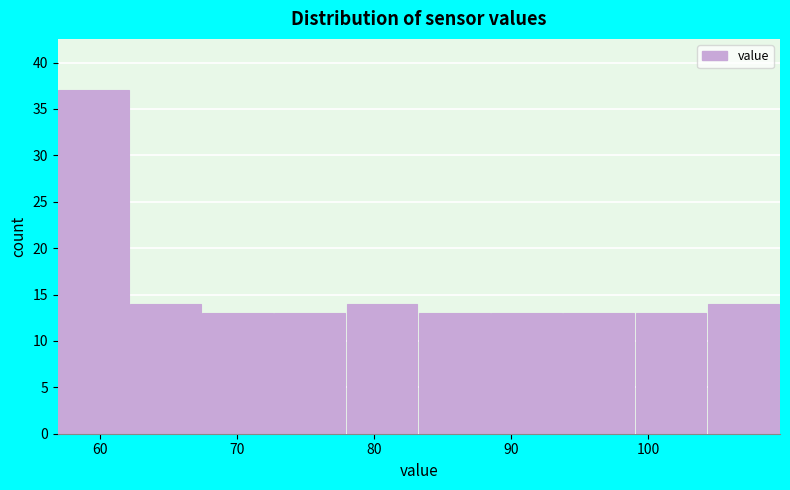

Reading left to right, transcribe this chart: for each bar, give the range it covers on the x-axis and its height. Neither the bar edges nor the heights are printed on the chart, so give them approximately, as read against the axes.

57 to 62: 37
62 to 67: 14
67 to 73: 13
73 to 78: 13
78 to 83: 14
83 to 89: 13
89 to 94: 13
94 to 99: 13
99 to 104: 13
104 to 110: 14